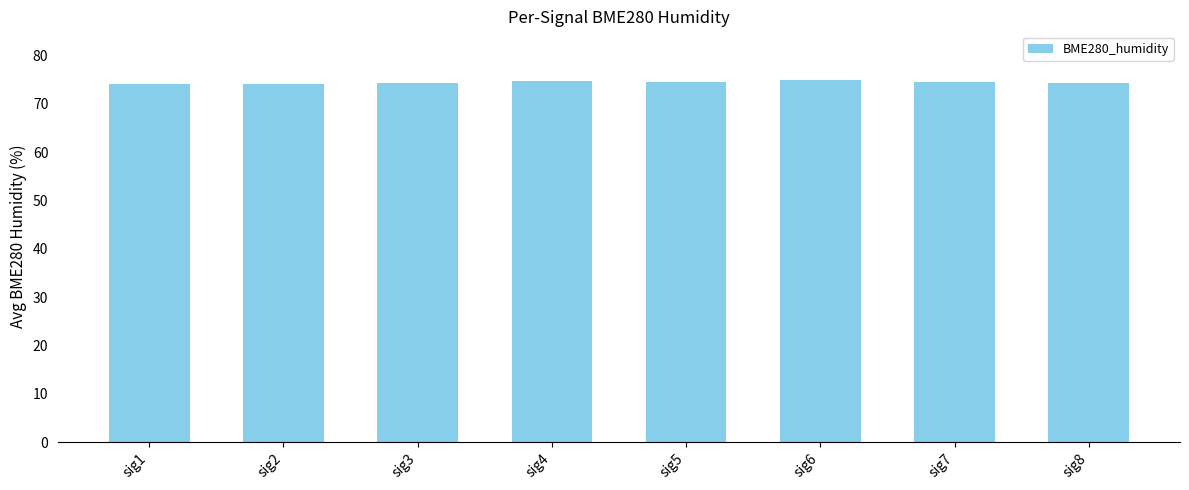

What is the value of the 7th bar from the left?

74.6